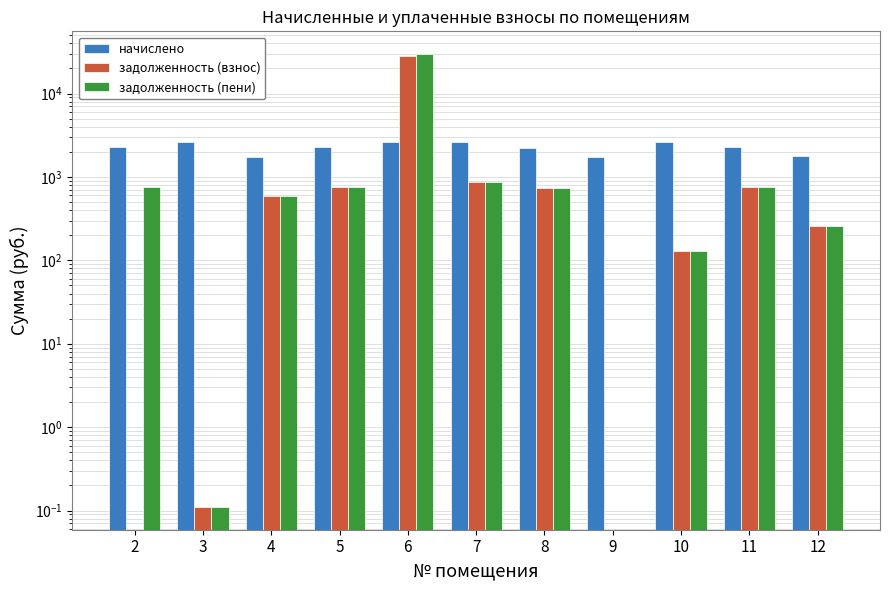

What is the spread (max minus min) of values at 10?

2500.7